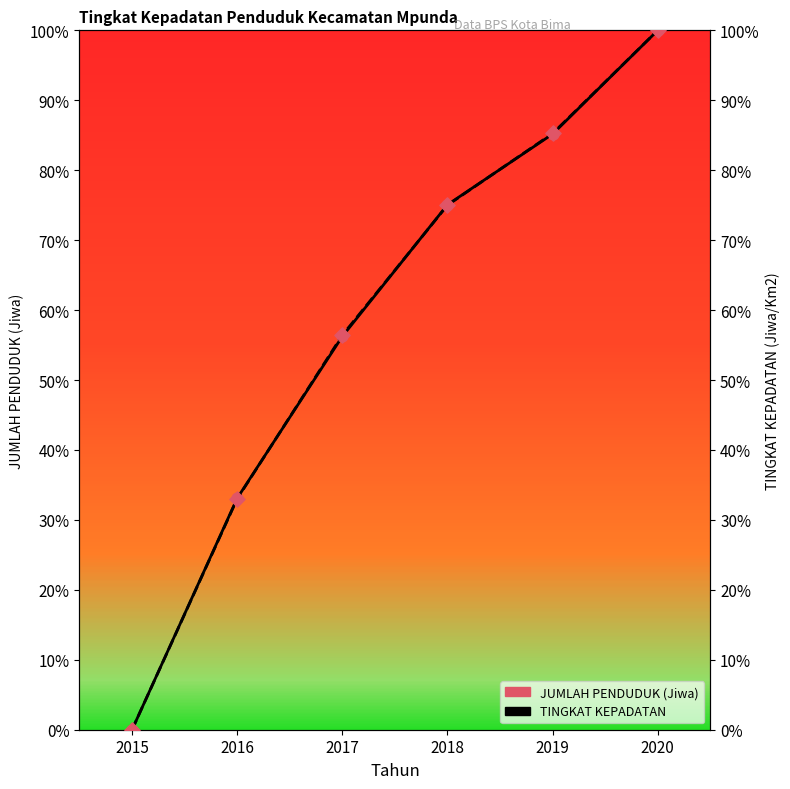

At which category is the sum across all series the highest?

2020